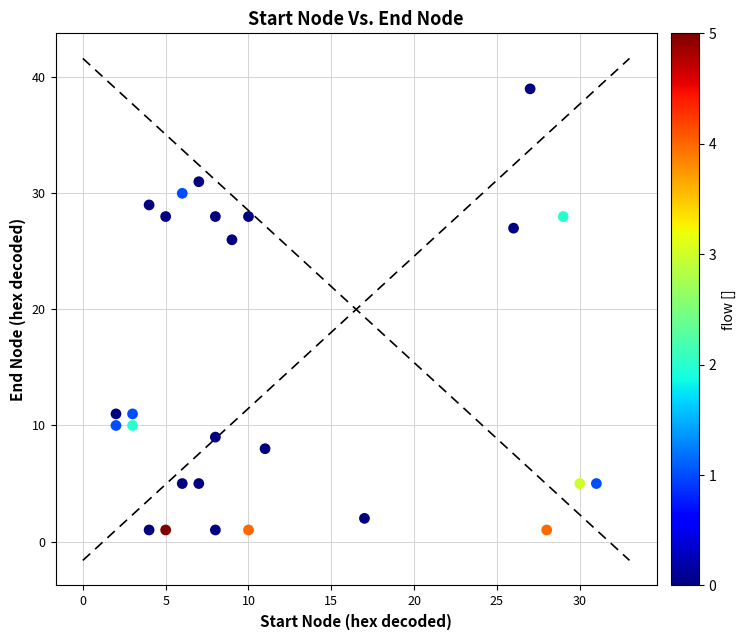

What is the range of X values (max minus min)?

29